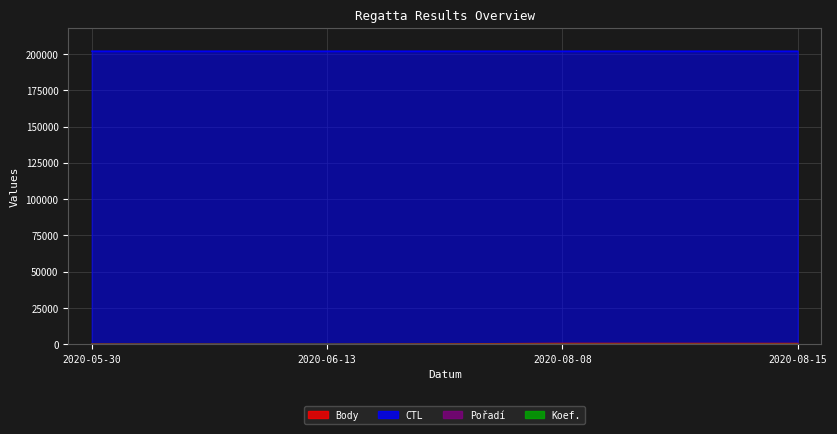

Reading left to right, extract all data points from this chart.

Body: 202	0	646	610
CTL: 201907	201908	201905	201904
Pořadí: 4	0	3	5
Koef.: 2	0	2	2